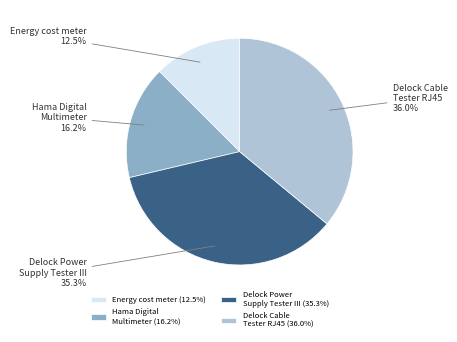

To the nearest percent, what is the average slice percentage?

25%